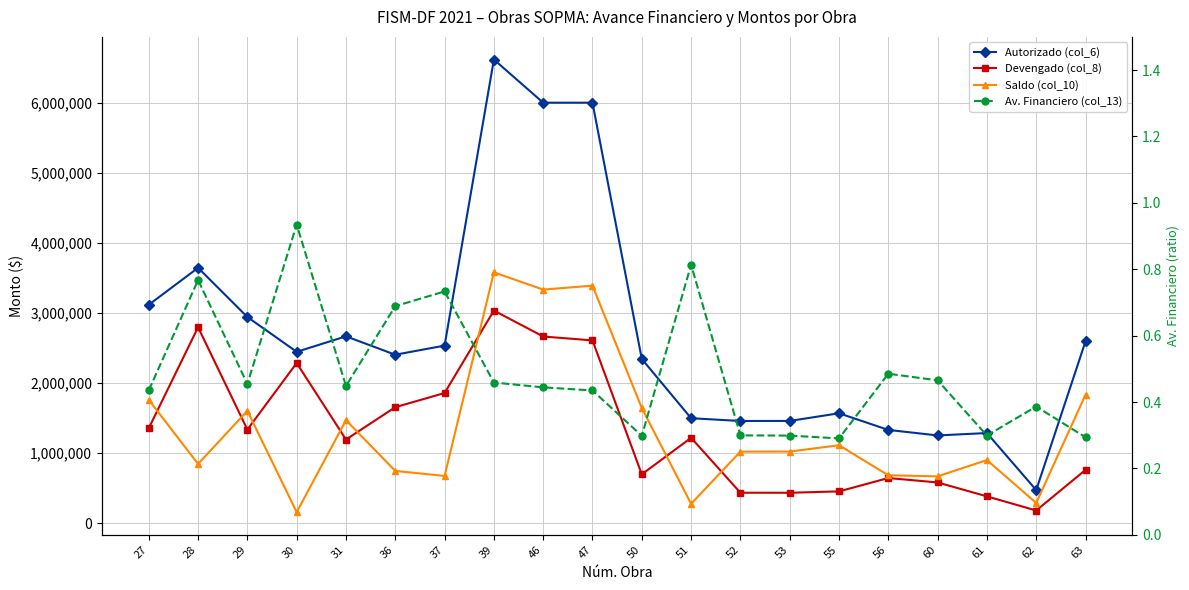

Reading left to right, extract all data points from this chart.

Autorizado (col_6): 3118043.3	3644813.8	2943721.9	2446954.3	2667781.5	2405503.0	2535471.0	6615802.2	6000000.0	6000000.0	2345072.5	1499953.4	1460498.2	1460929.2	1570573.9	1333185.6	1254316.4	1288516.8	474982.4	2596661.8
Devengado (col_8): 1357066.8	2797179.3	1337749.2	2287168.7	1195961.3	1657155.2	1859084.1	3035507.2	2665447.9	2609605.6	699399.8	1220392.7	437445.6	436650.9	456136.7	646809.3	583797.1	385392.0	183597.1	762860.1
Saldo (col_10): 1760976.6	847634.5	1605972.7	159785.5	1471820.2	748347.8	676386.9	3580295.0	3334552.1	3390394.4	1645672.7	279560.7	1023052.6	1024278.3	1114437.2	686376.3	670519.3	903124.7	291385.2	1833801.7
Av. Financiero (col_13): 0.4	0.8	0.5	0.9	0.4	0.7	0.7	0.5	0.4	0.4	0.3	0.8	0.3	0.3	0.3	0.5	0.5	0.3	0.4	0.3